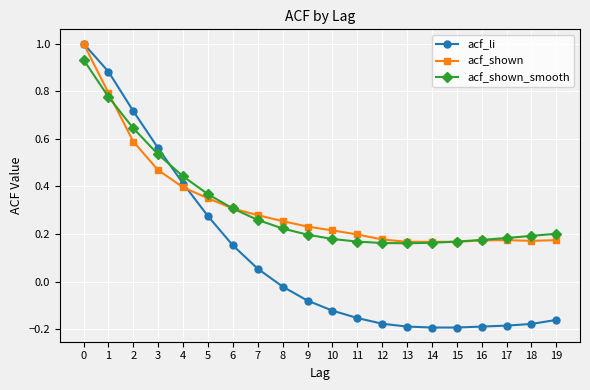

Which series ends up on top after the final intersection of acf_li and acf_shown_smooth?

acf_shown_smooth